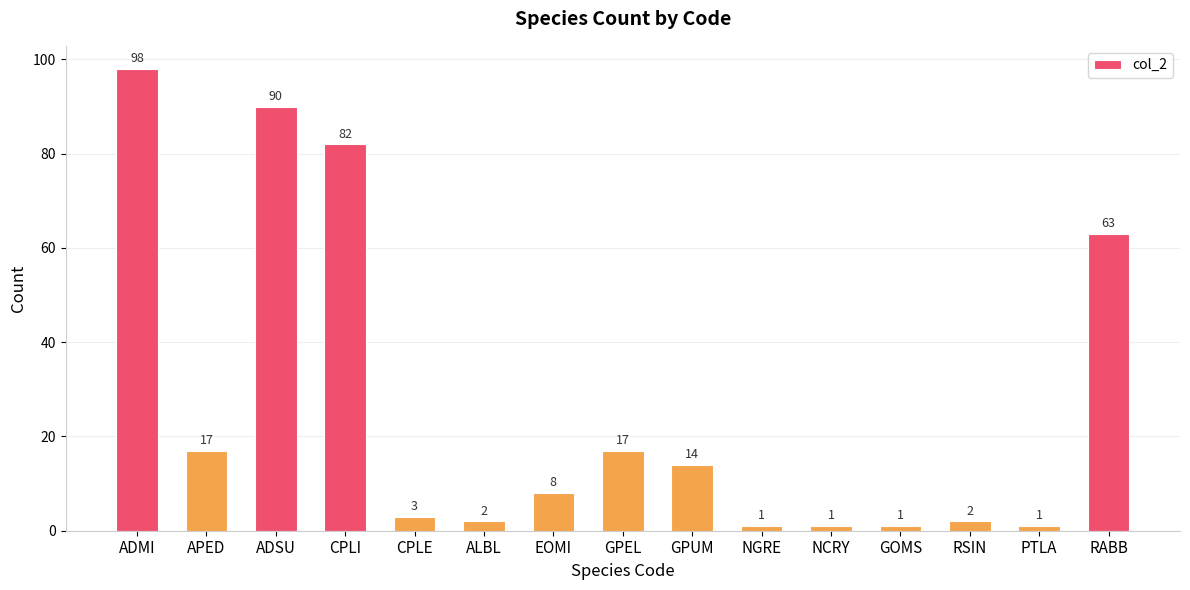

Are the bars horizontal?

No